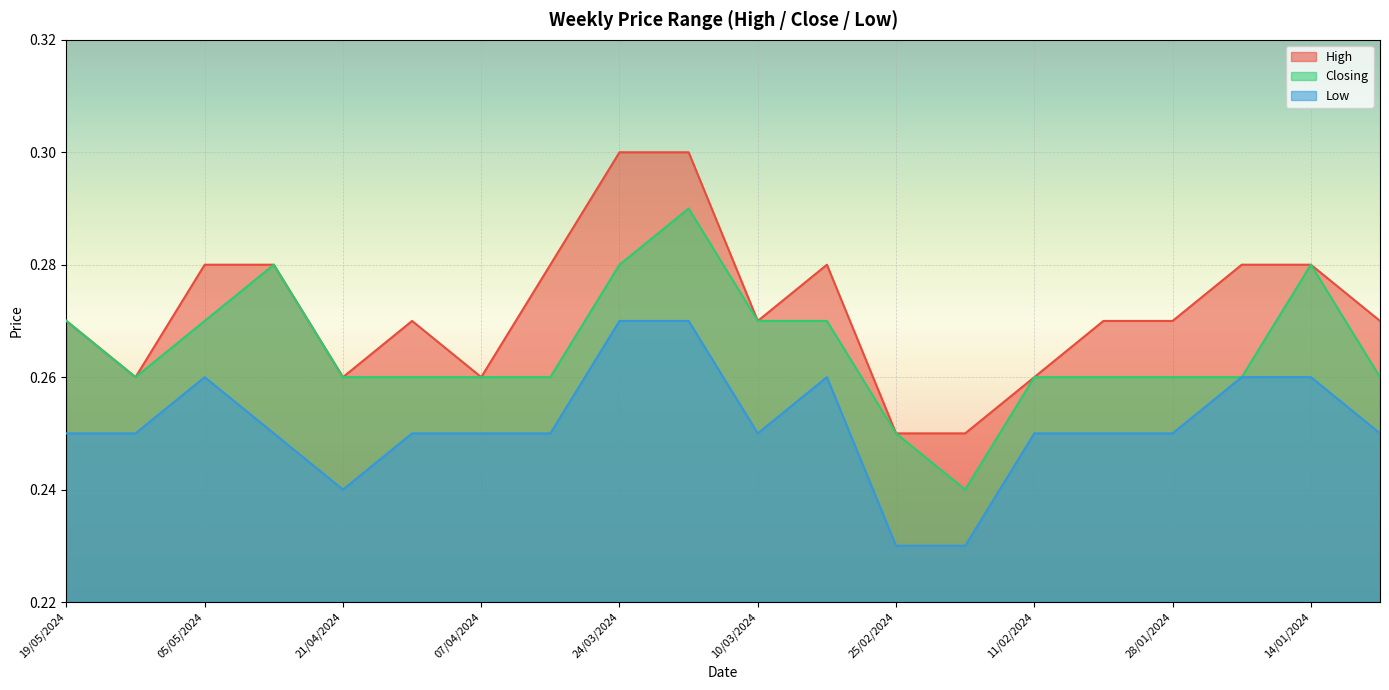

What is the total value across all series at 03/03/2024?

0.8